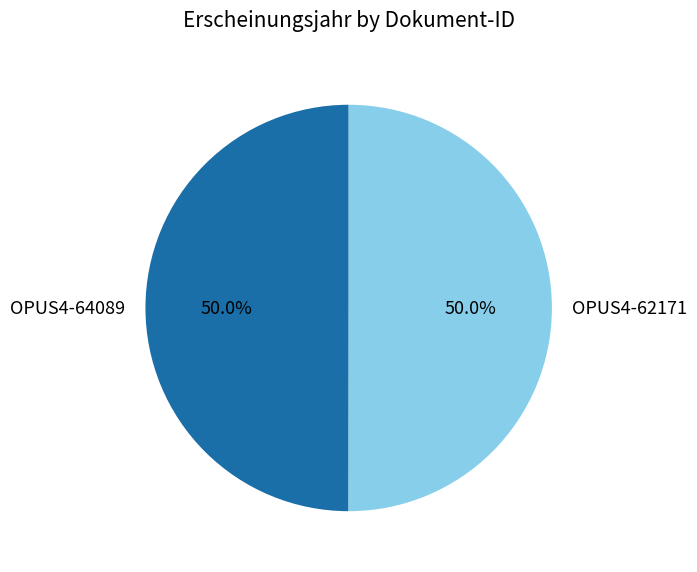

What percentage is NOT represented by OPUS4-62171?

50.0%